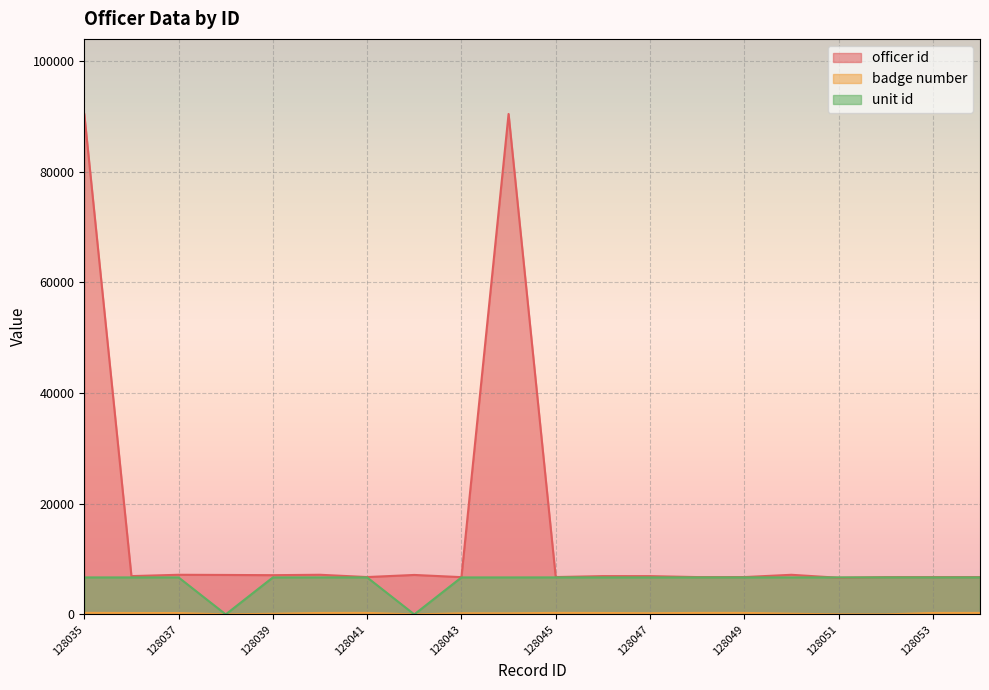

Does the chart display data point markers on the line(s)?

No